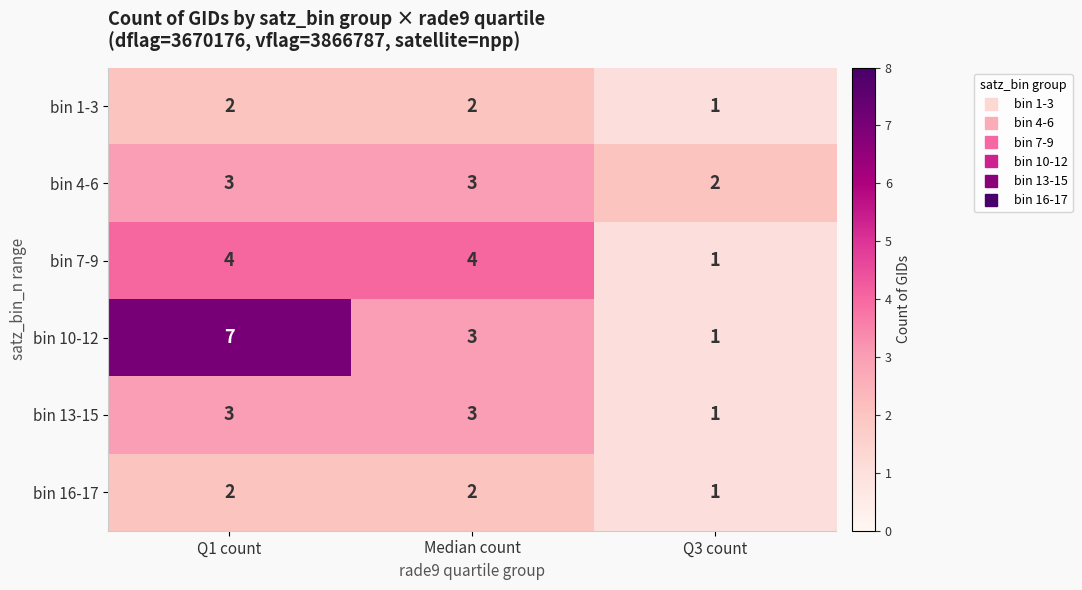

At which label is bin 16-17 closest to 1?

Q3 count